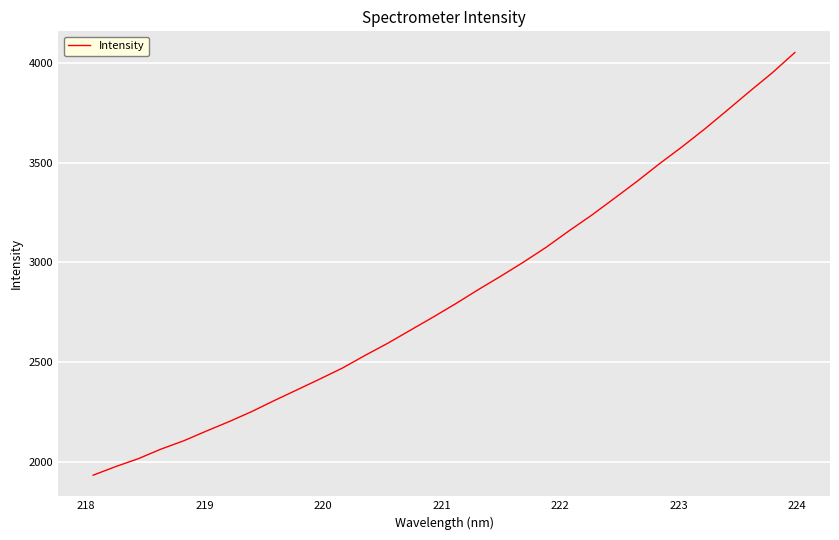

What is the greatest value displayed?

4053.4